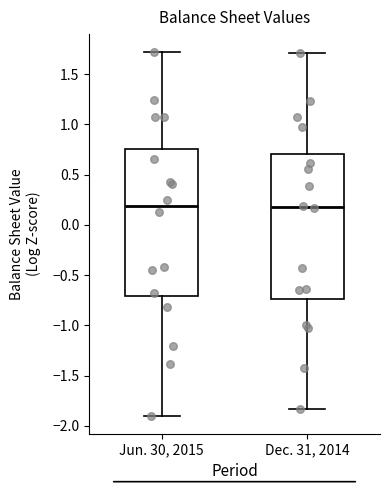

Reading left to right, transcribe this box plot: for each box, give where its median line is, the range the box spans, and where its two whiskers end, as read against the y-axis. The values are not printed on the chart, so give them approximately, as read against the axis.

Jun. 30, 2015: median 0.20, box -0.70 to 0.75, whiskers -1.90 to 1.70
Dec. 31, 2014: median 0.20, box -0.75 to 0.70, whiskers -1.85 to 1.70